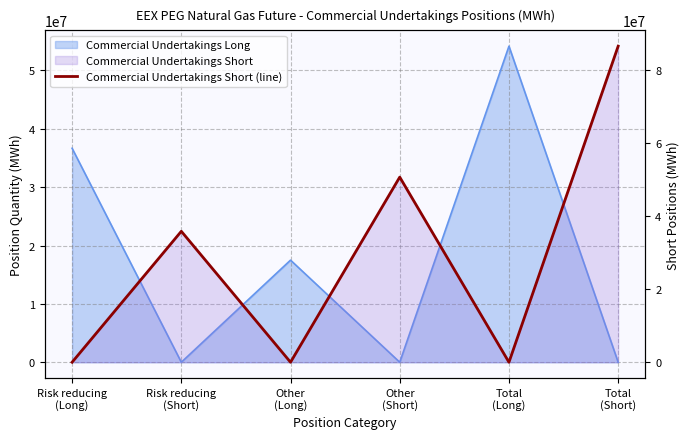

How many interior local valleys (lower than both neighbors) does the data have?

2